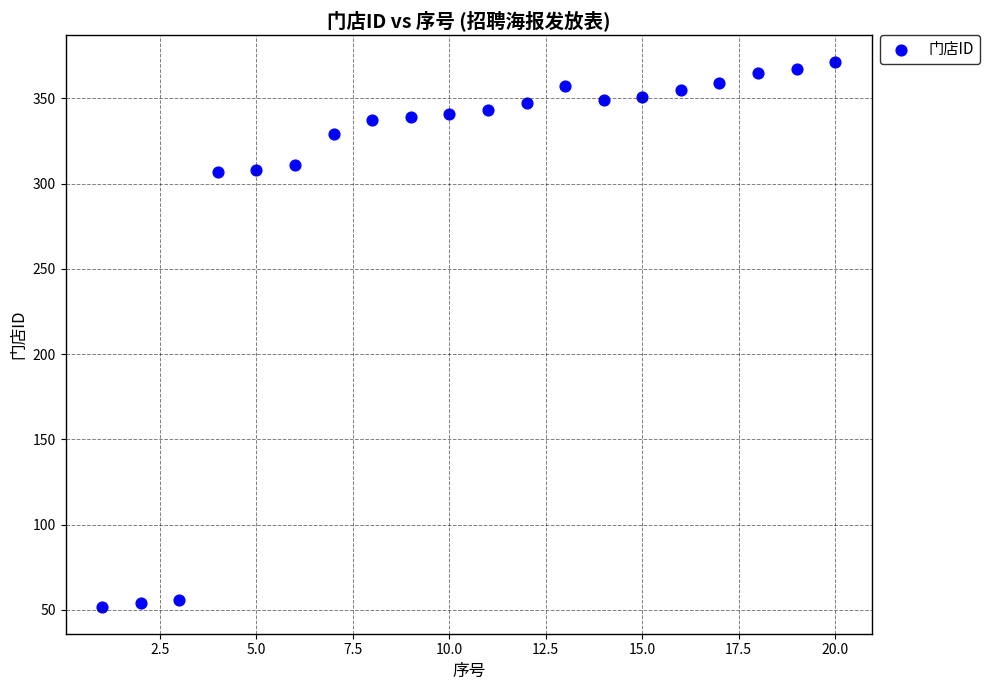

What is the range of X values (max minus min)?

19